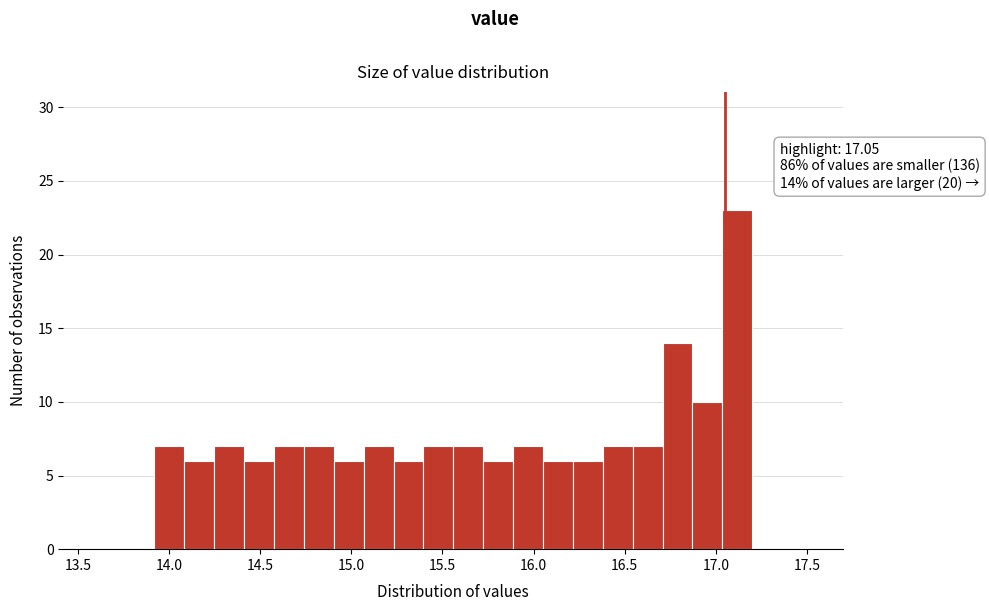

Read against the x-axis, roughly where is the centre of the tallest bar?

17.10